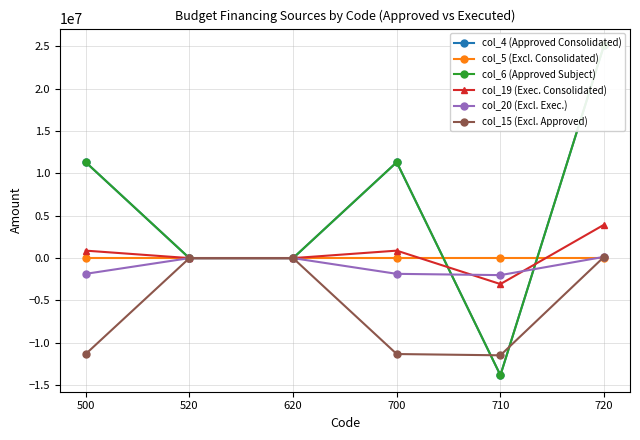

Rank the series at 710 from lowest to highest value.

col_4 (Approved Consolidated), col_6 (Approved Subject), col_15 (Excl. Approved), col_19 (Exec. Consolidated), col_20 (Excl. Exec.), col_5 (Excl. Consolidated)